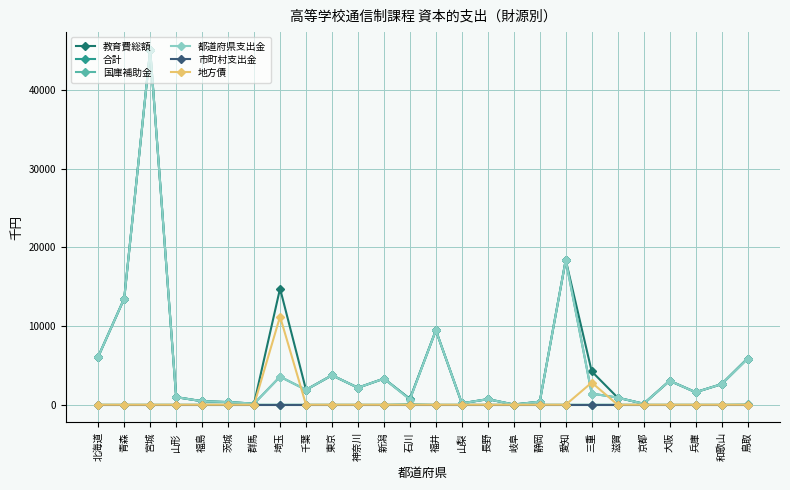

How many lines are shown in the chart?

6